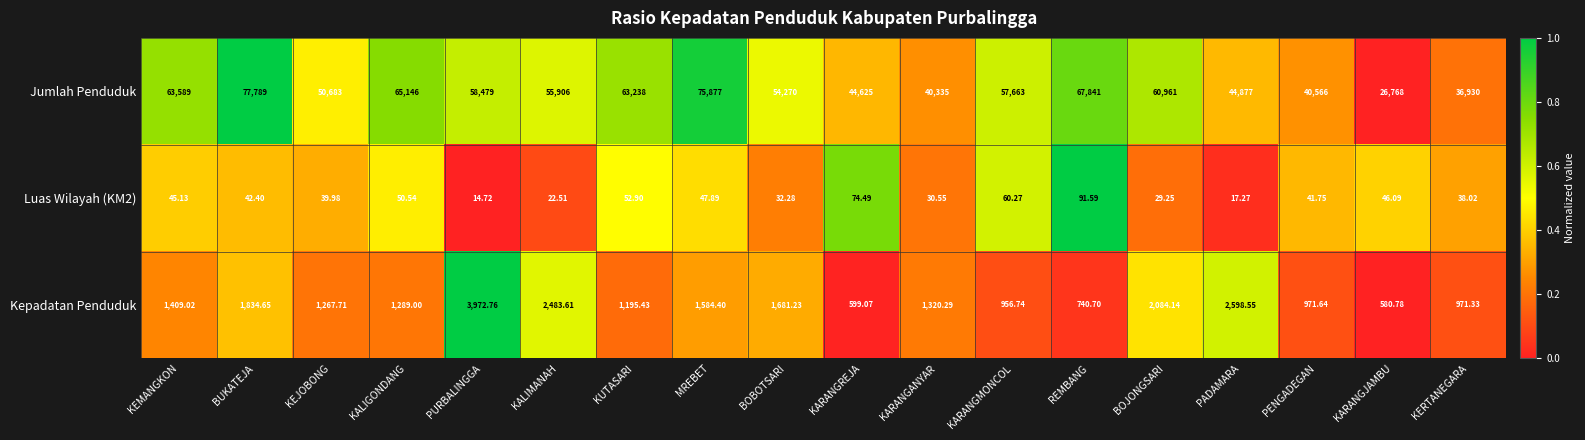

Which series has the widest spread of values?

Jumlah Penduduk